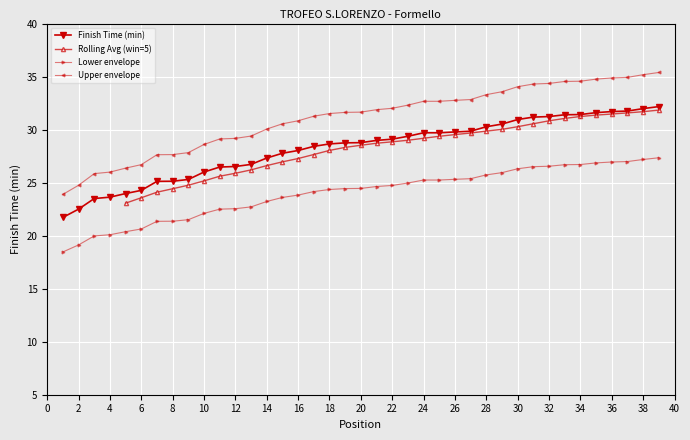

What is the maximum value for Finish Time (min)?

32.2